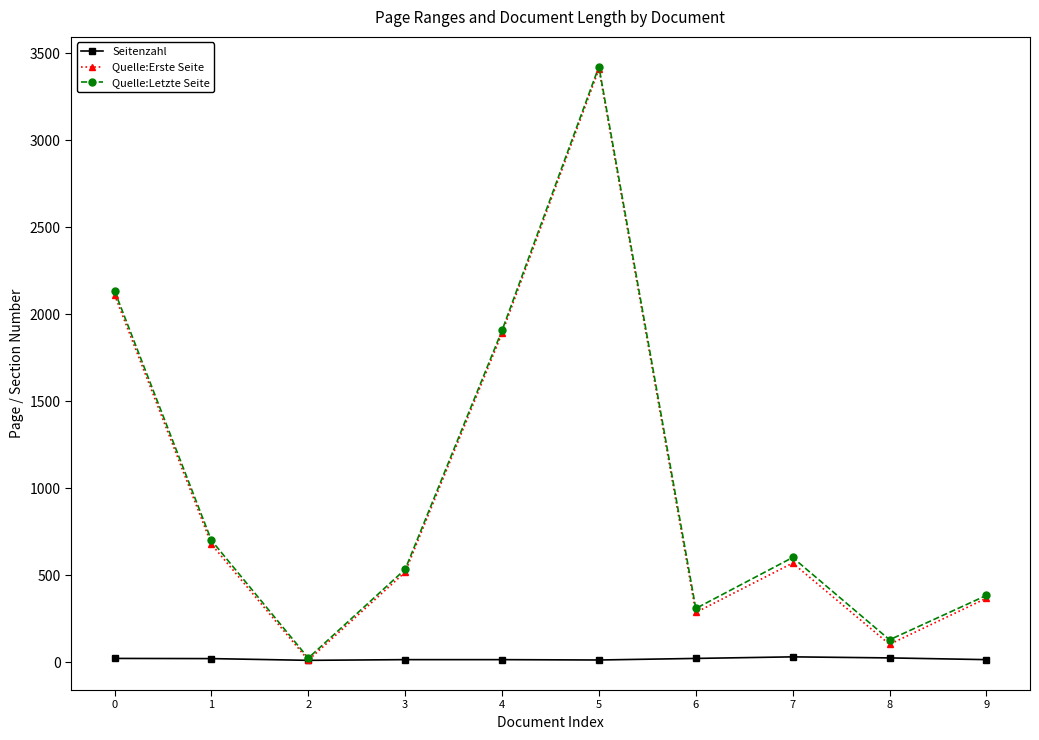

What is the maximum value shown in the chart?

3424